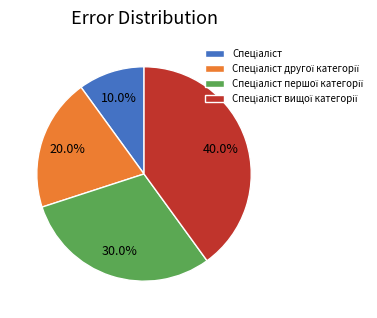

Is there any slice that represents more than half of the pie?

No